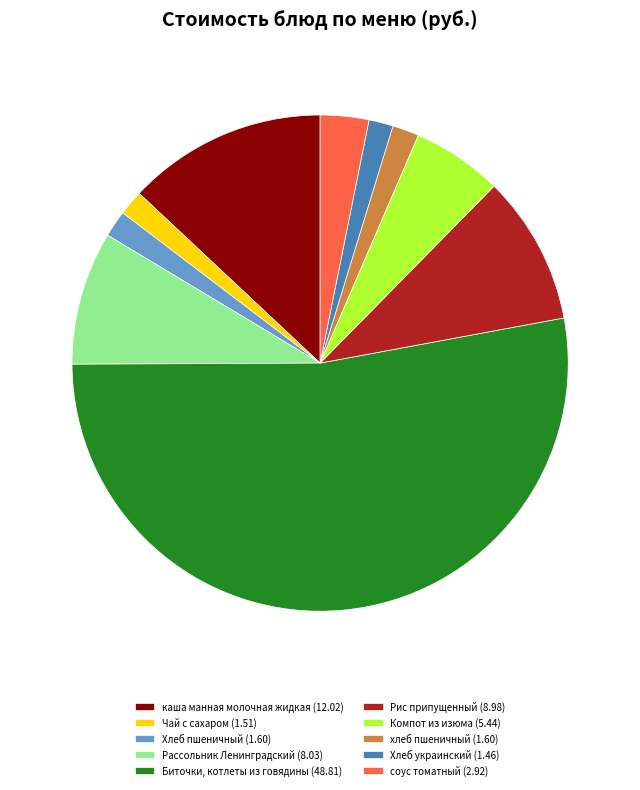

Which slice represents more than half of the pie?

Биточки, котлеты из говядины